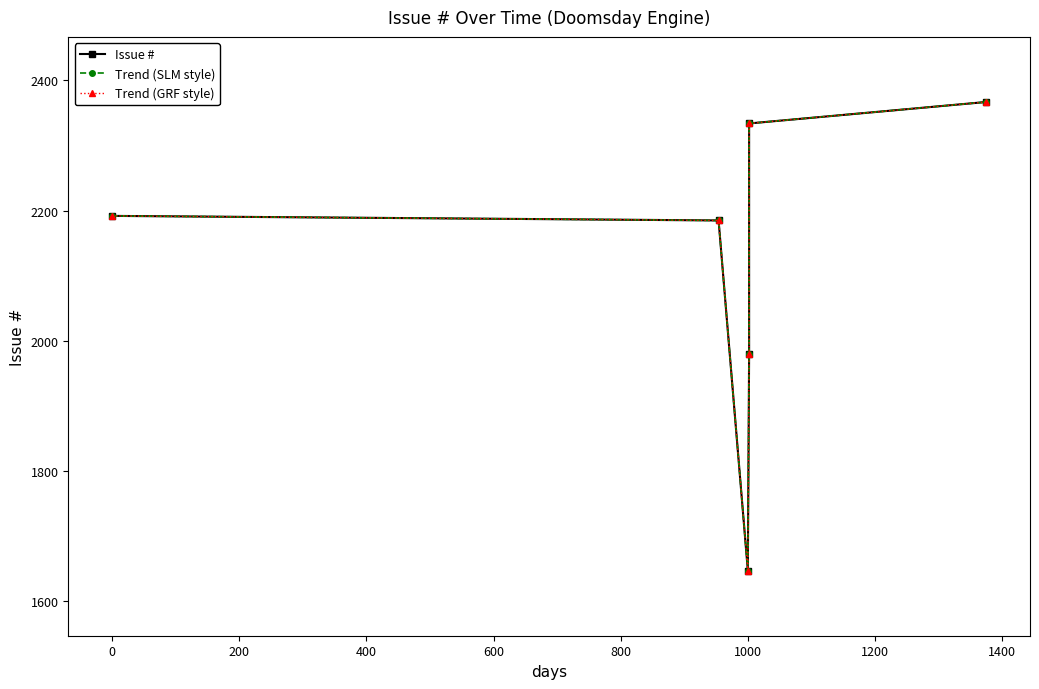

What is the total value across all series at 800?

7101